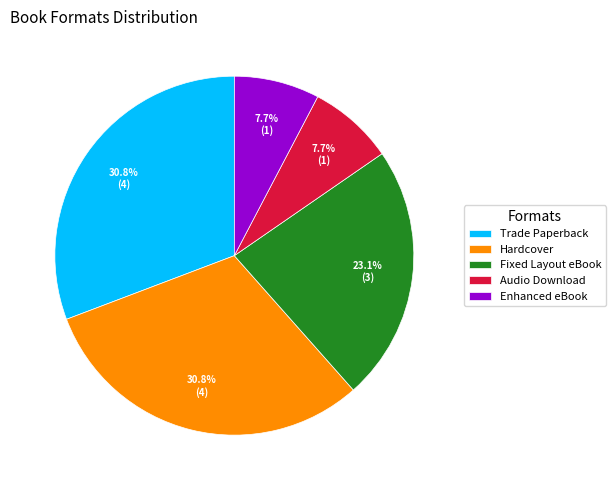

How much of the chart is everything except Enhanced eBook?

92.3%